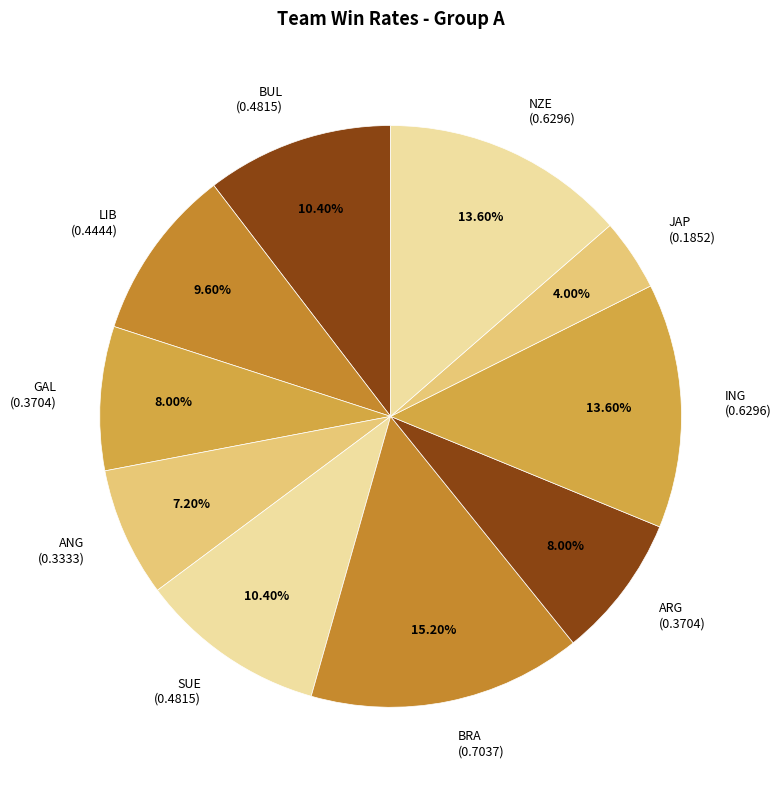

Between ARG and LIB, which is larger?

LIB